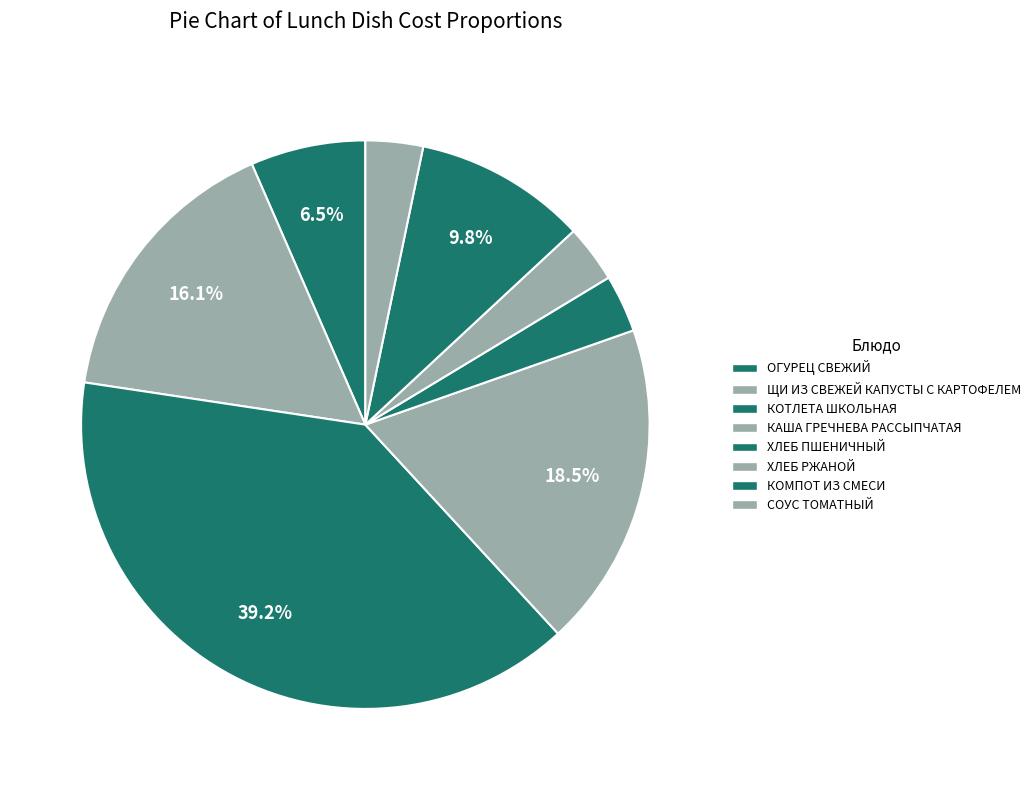

What portion of the pie excludes ХЛЕБ ПШЕНИЧНЫЙ?

96.7%